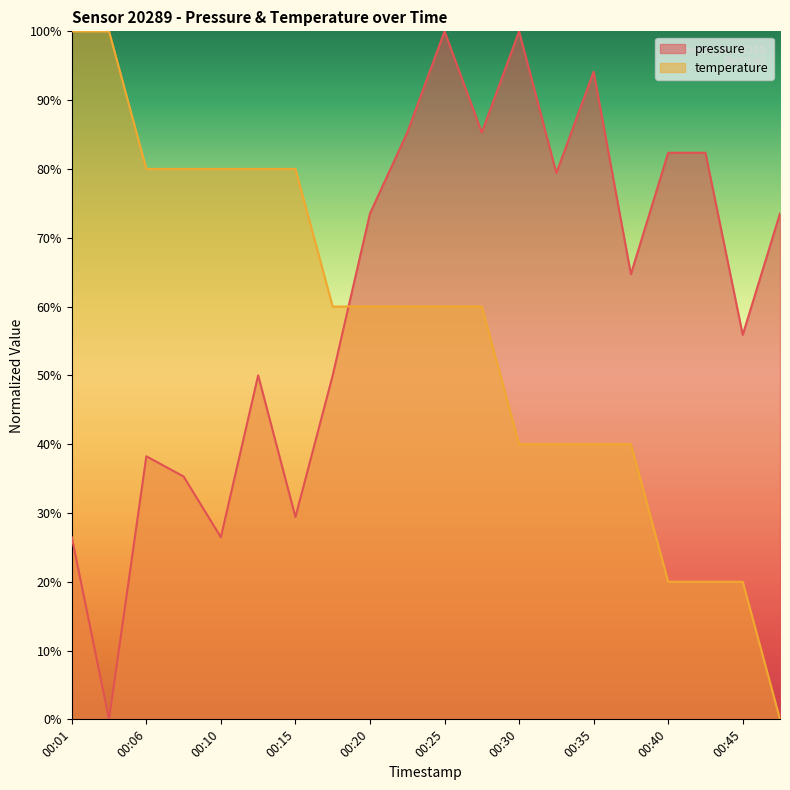

How many lines are shown in the chart?

2